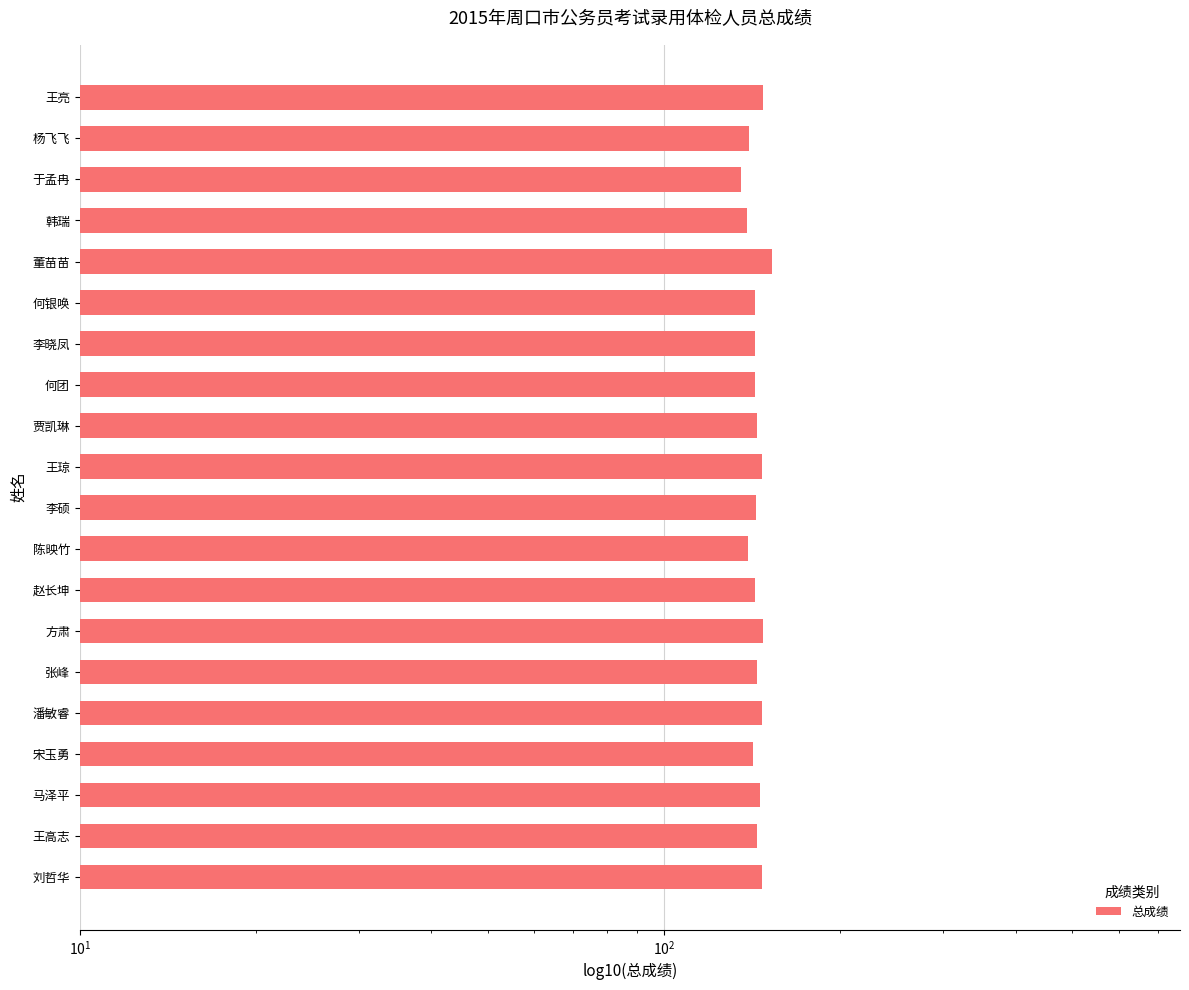

Reading left to right, extract all data points from this chart.

147.1	144.1	145.8	141.8	147.4	144.3	147.9	142.9	139.1	143.8	147.2	144.6	143.3	143.1	142.9	152.9	138.6	135.3	139.8	147.7